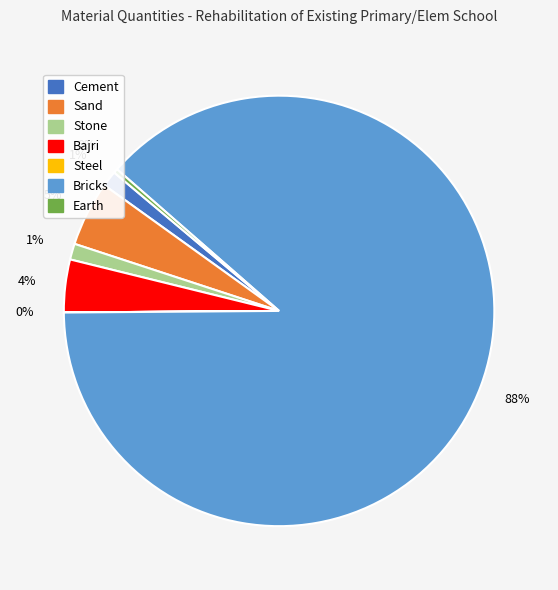

Approximately how many times larger is the value at Cement compared to Earth?

3.7